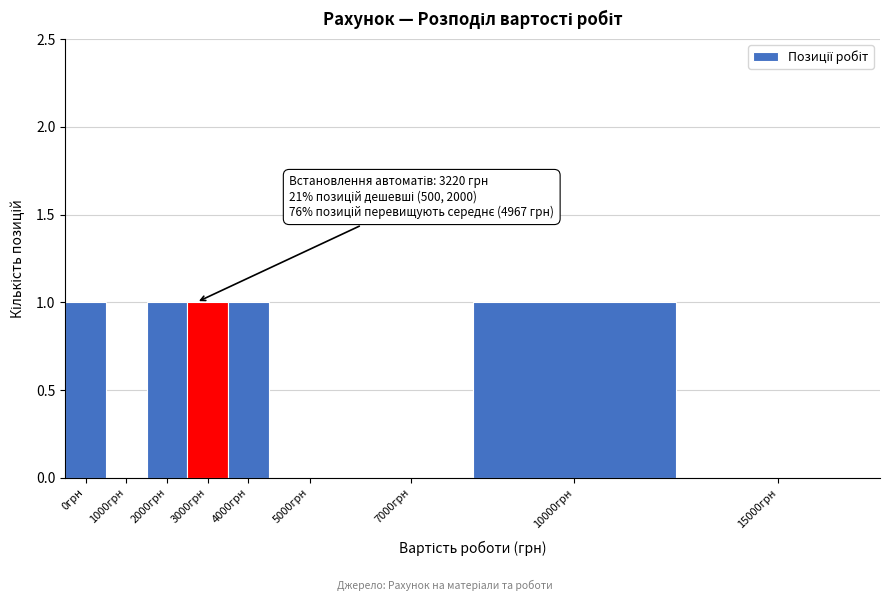

Reading left to right, transcribe all the data shown in this chart.

0грн=1	1000грн=0	2000грн=1	3000грн=1	4000грн=1	5000грн=0	7000грн=0	10000грн=1	15000грн=0